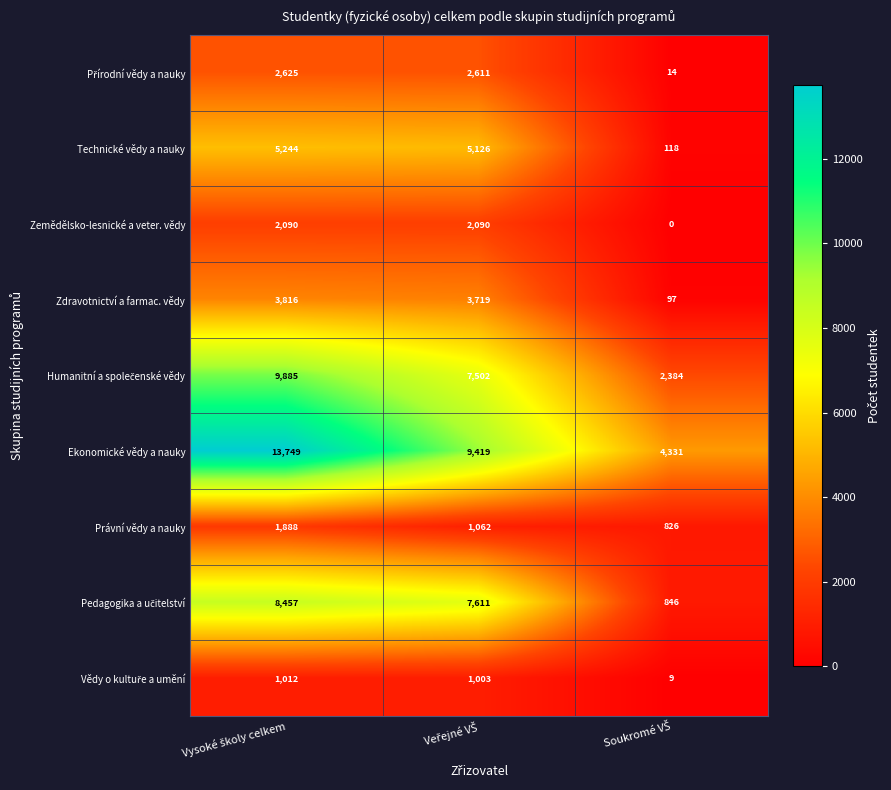

Count the Právní vědy a nauky values in the range 826 to 1888.

3